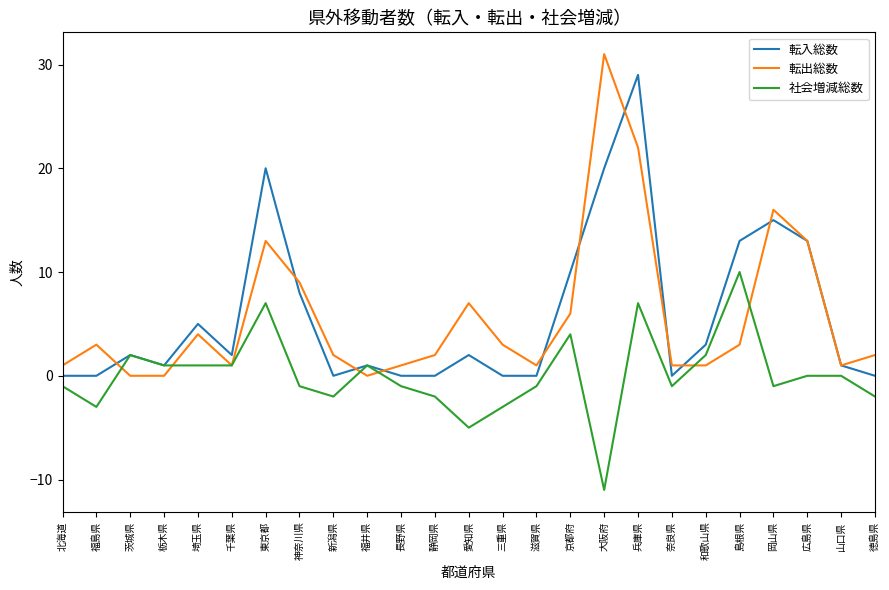

Where do 転入総数 and 転出総数 first cross each other?

福島県 and 茨城県